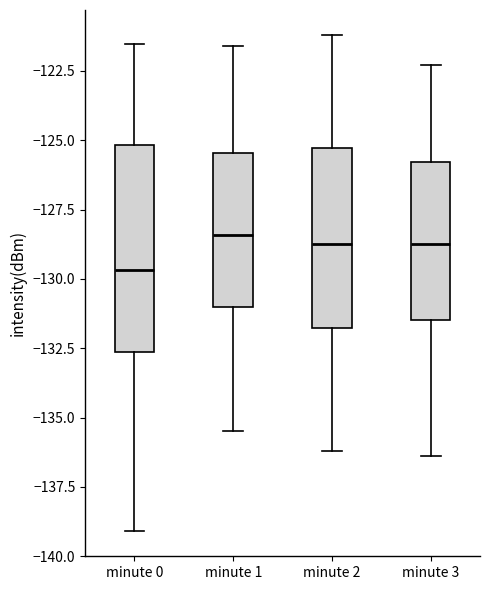

Reading left to right, transcribe this box plot: for each box, give where its median line is, the range the box spans, and where its two whiskers end, as read against the y-axis. The values are not printed on the chart, so give them approximately, as read against the axis.

minute 0: median -129.5, box -132.5 to -125.0, whiskers -139.0 to -121.5
minute 1: median -128.5, box -131.0 to -125.5, whiskers -135.5 to -121.5
minute 2: median -128.5, box -132.0 to -125.5, whiskers -136.0 to -121.0
minute 3: median -128.5, box -131.5 to -126.0, whiskers -136.5 to -122.5